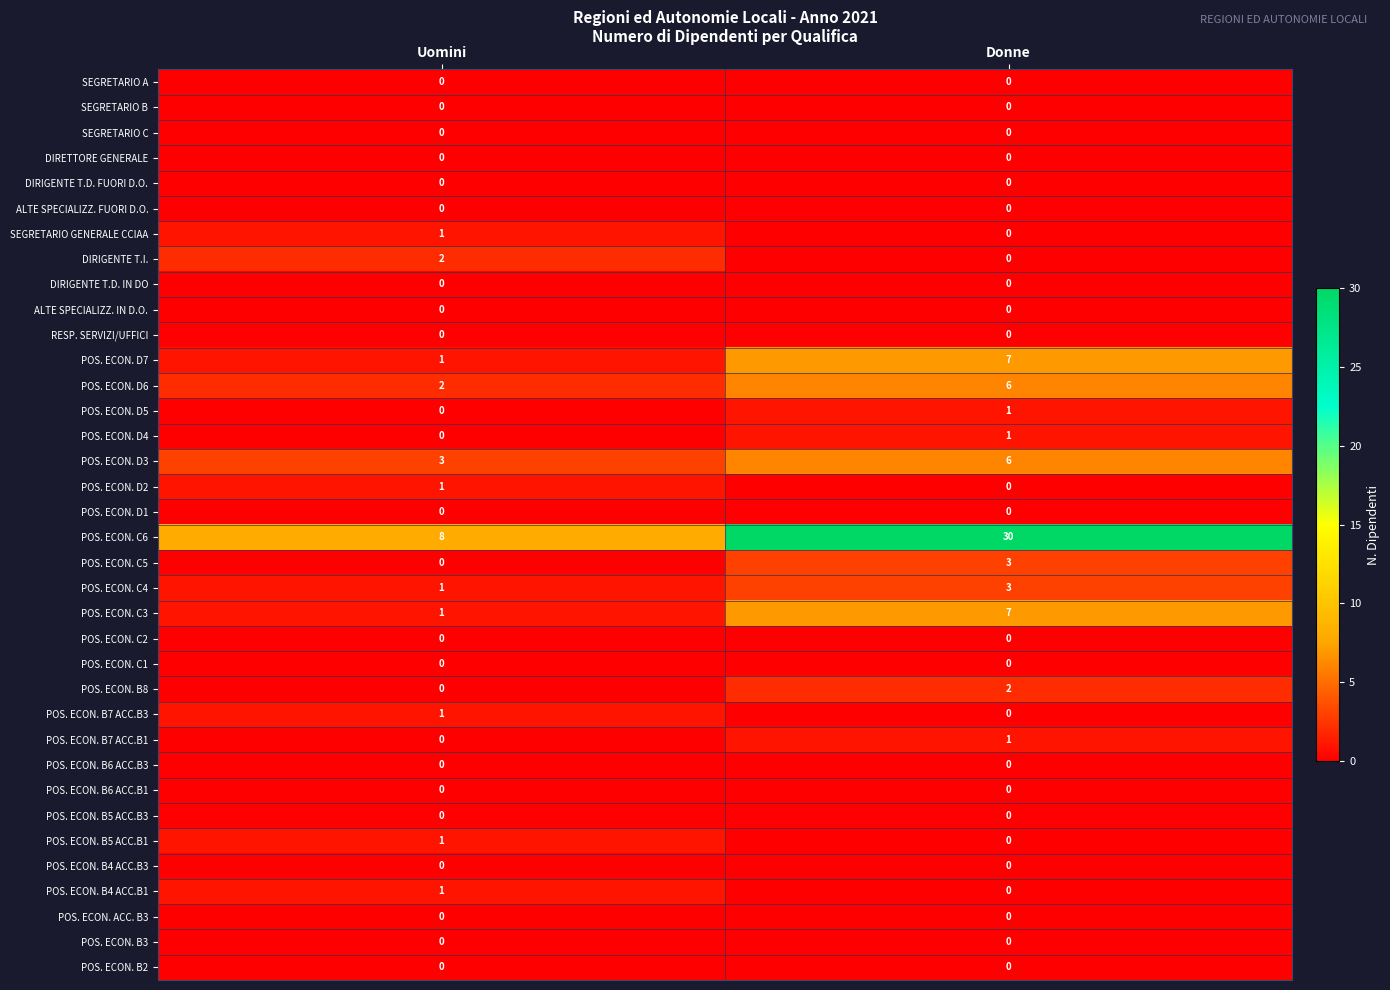

Rank the categories by SEGRETARIO GENERALE CCIAA value from lowest to highest.

Donne, Uomini